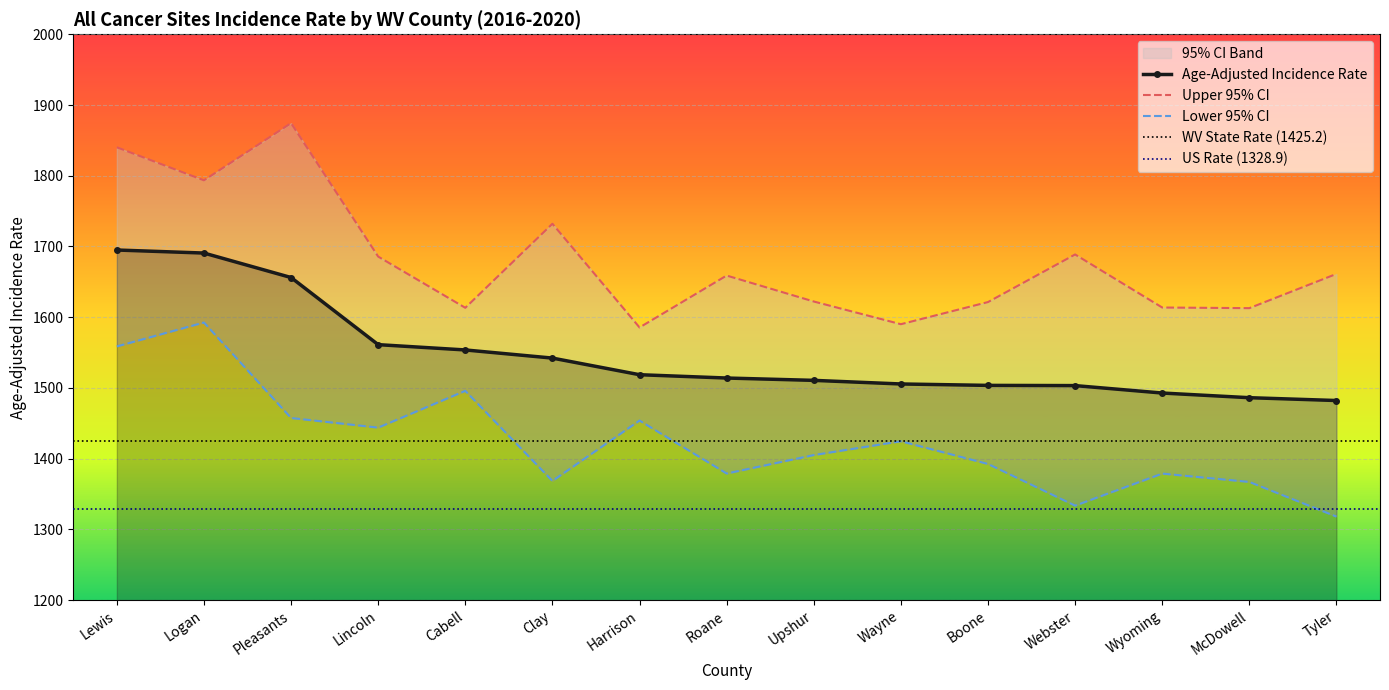

What is the label of the 7th point from the left?

Harrison